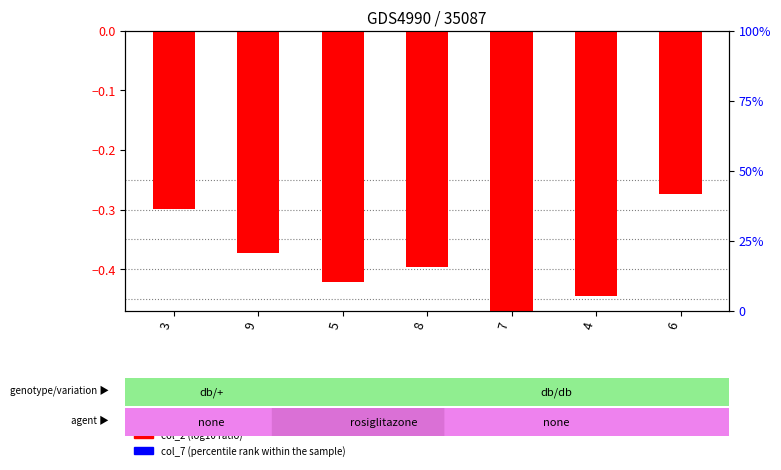

True or false: col_7 (percentile rank) has a value of 0.0 at 8.

True